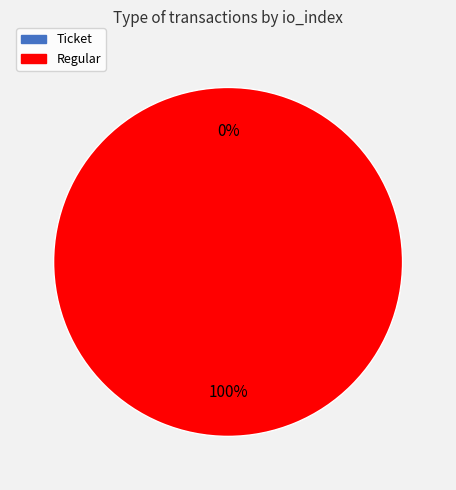

Count the number of slices in the pie.

2